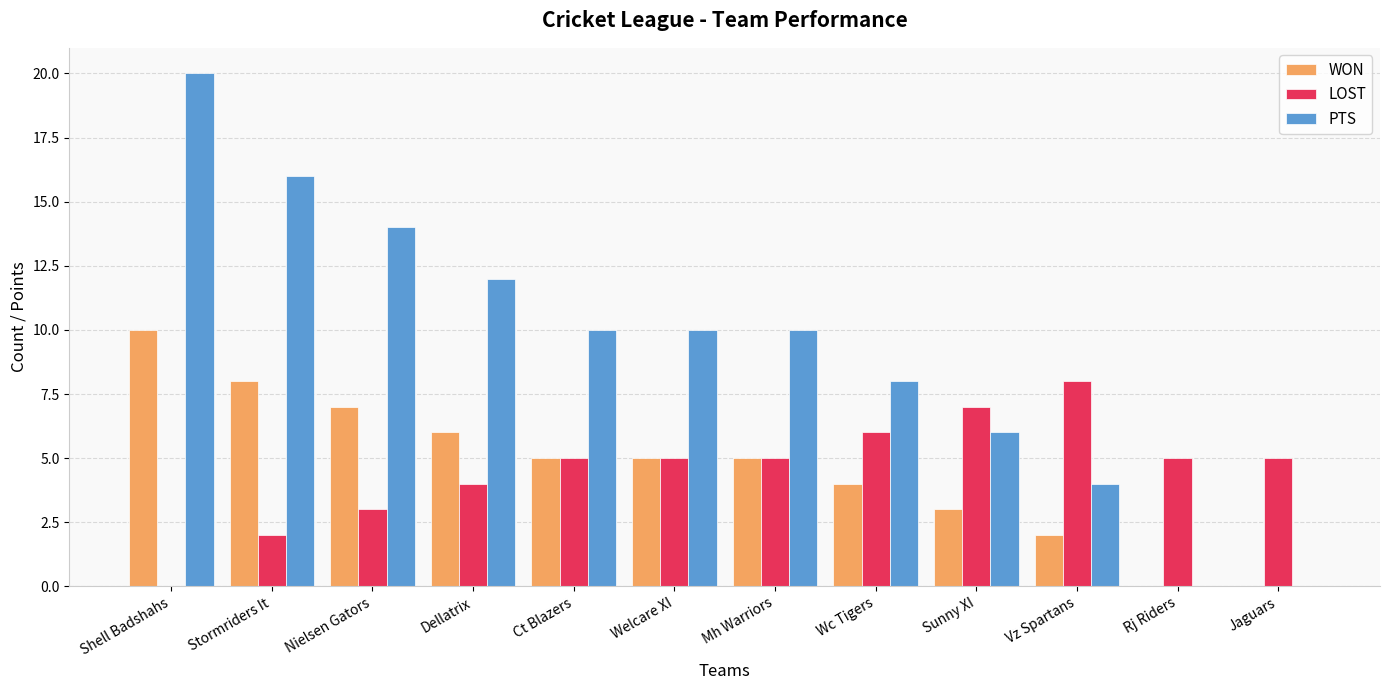

What is the sum of all LOST values?

55